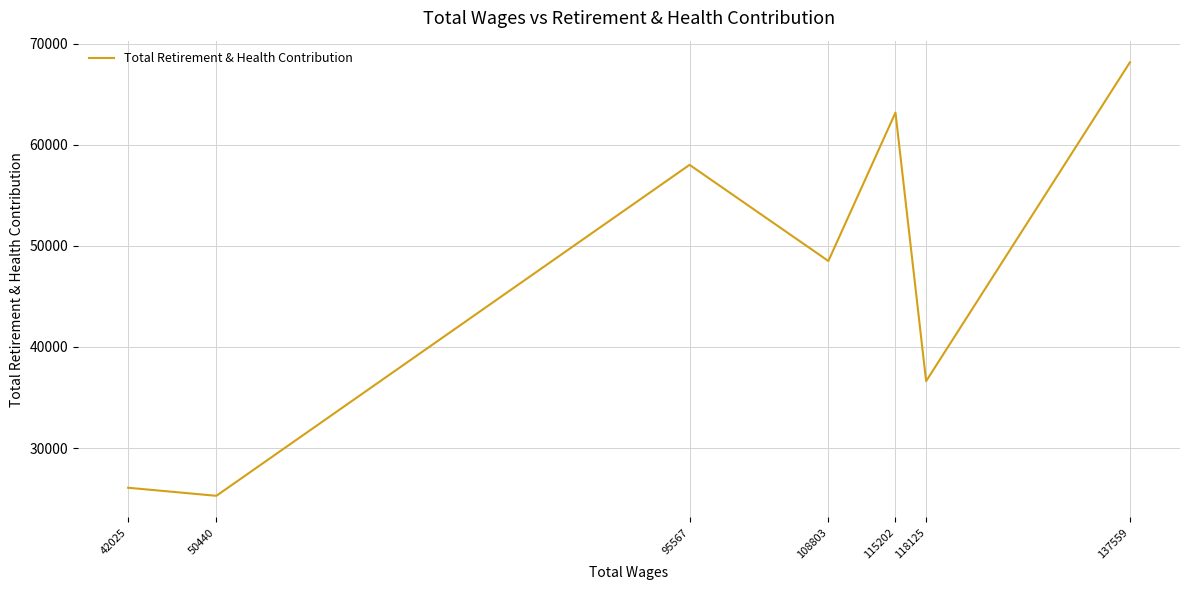

What is the change in value from 118125 to 95567?

+21388